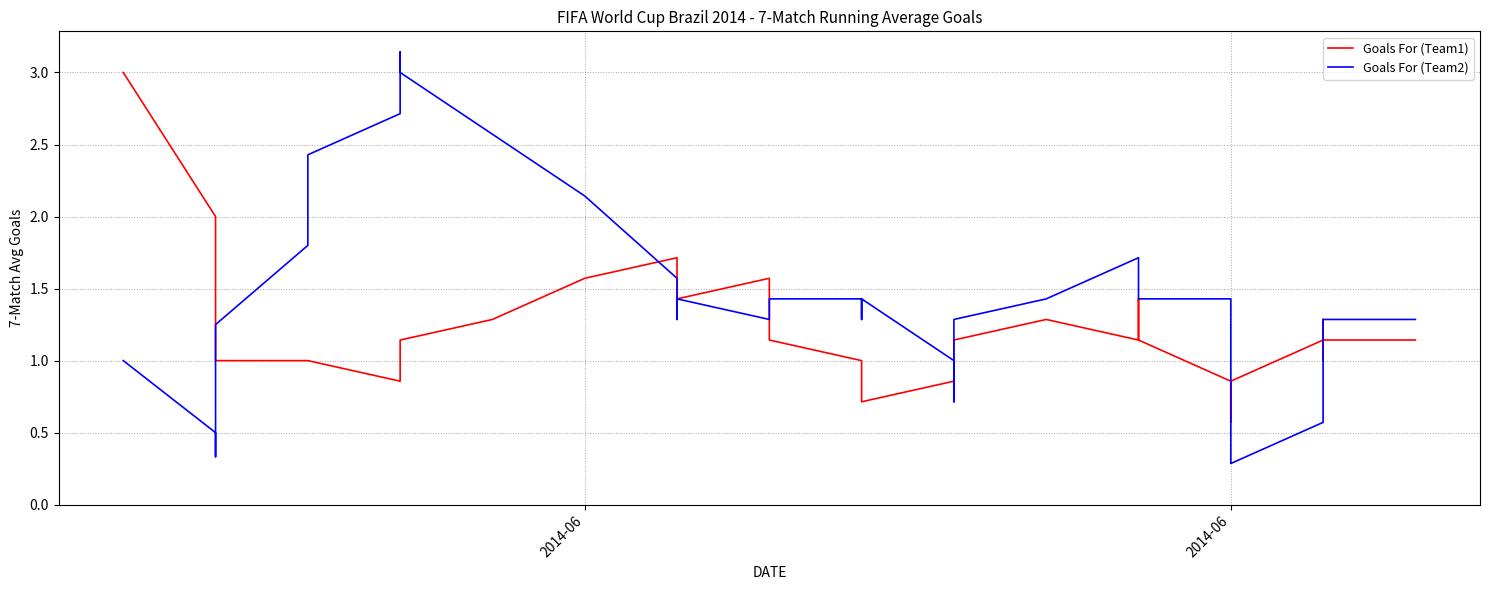

True or false: Goals For (Team2) has more than 2 points higher than both neighbors.

True